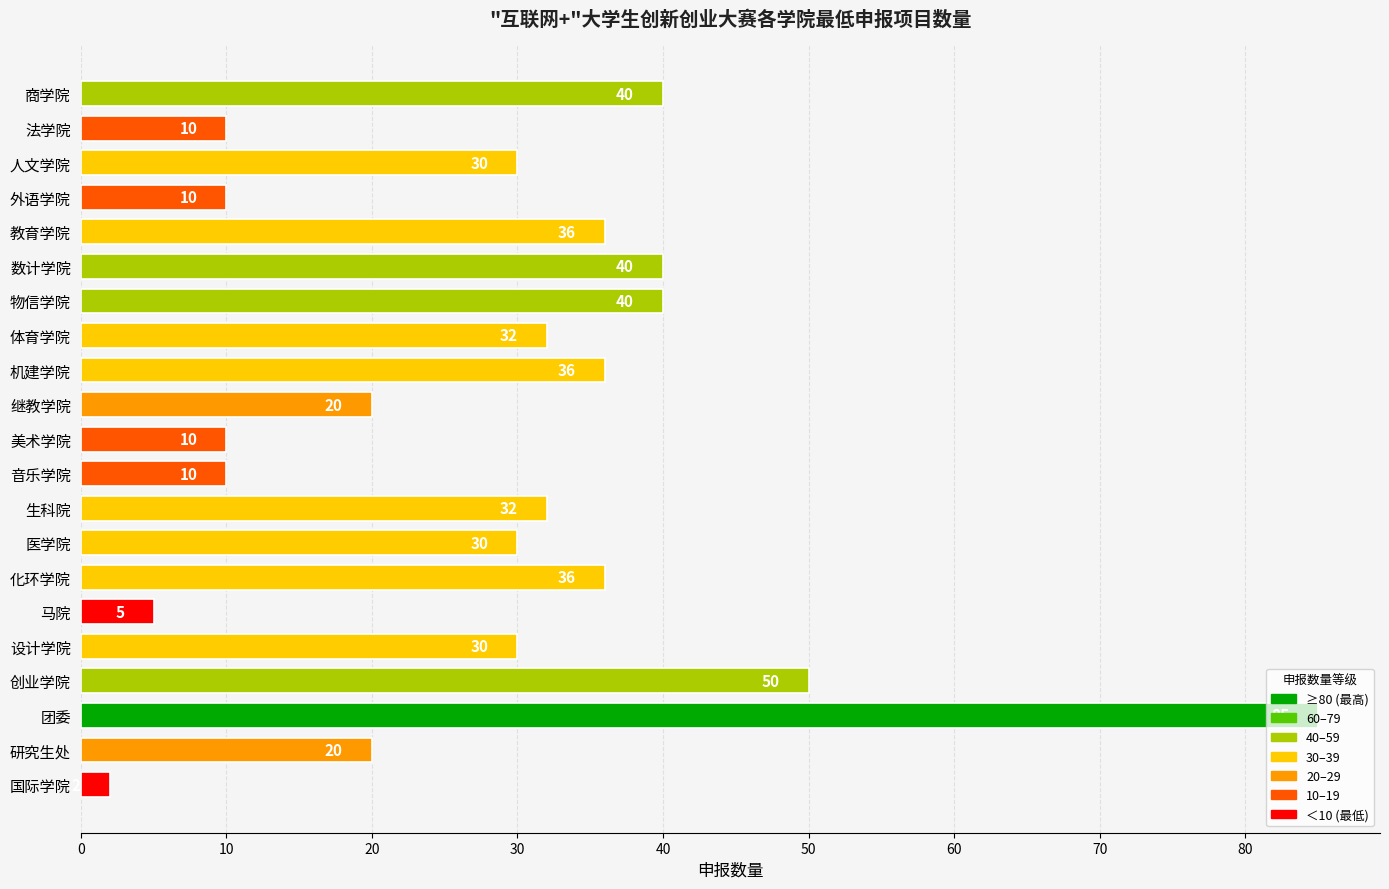

Is it true that the value at 外语学院 is 15?

False